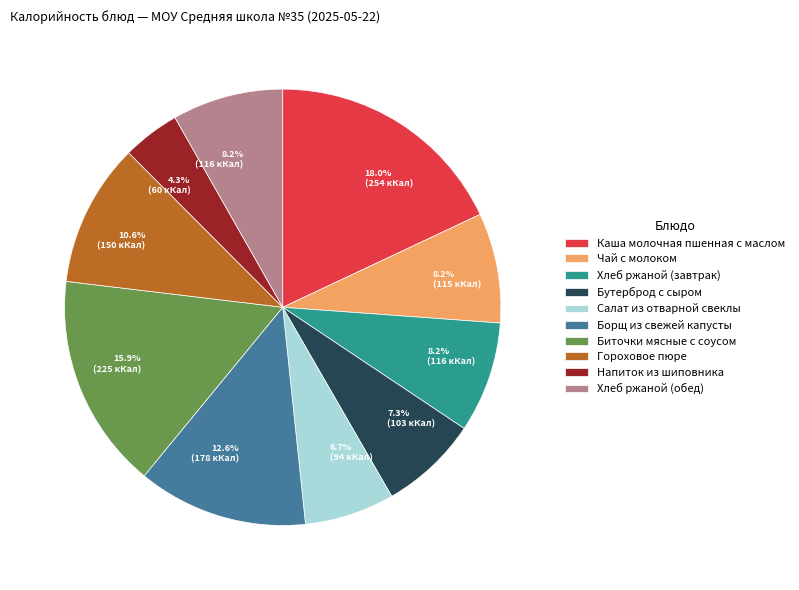

To the nearest percent, what is the difference between the Хлеб ржаной (обед) and Салат из отварной свеклы slice percentages?

2%